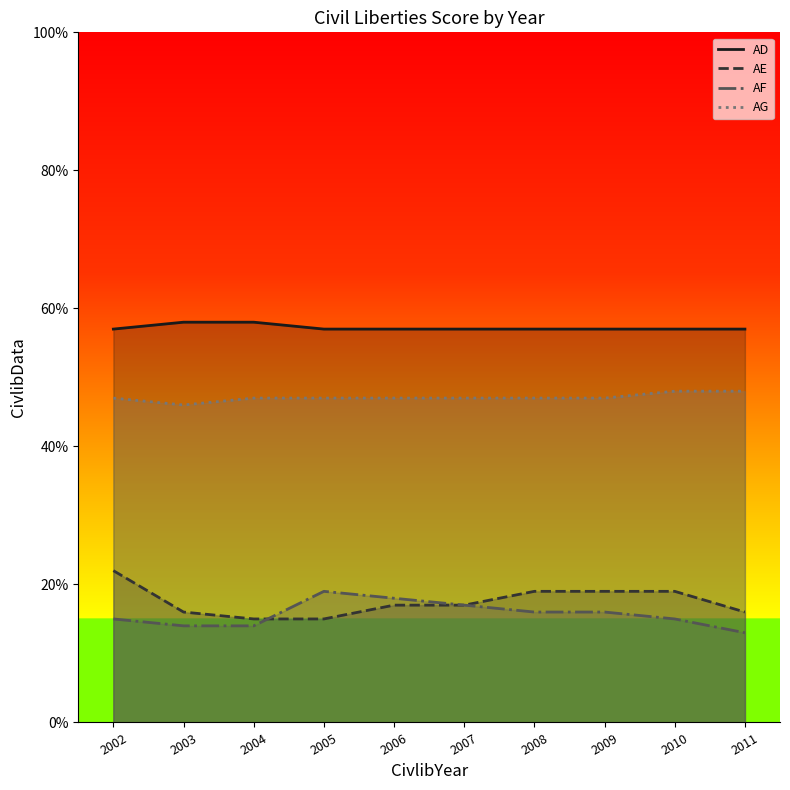

At which category does the chart reach its minimum across all series?

2011